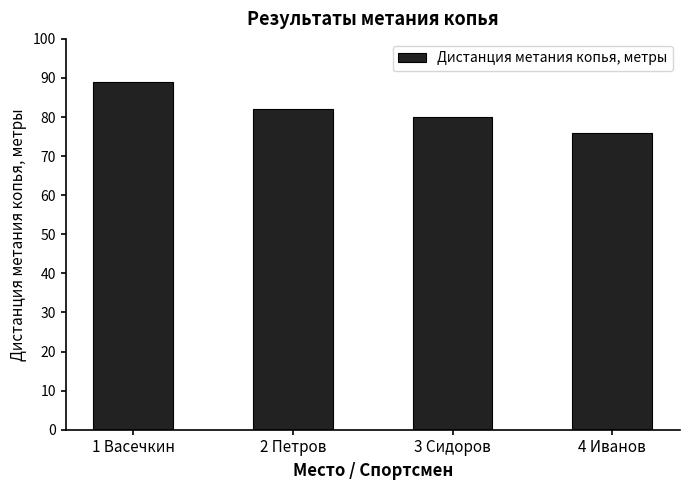

How many values are below 82?

2